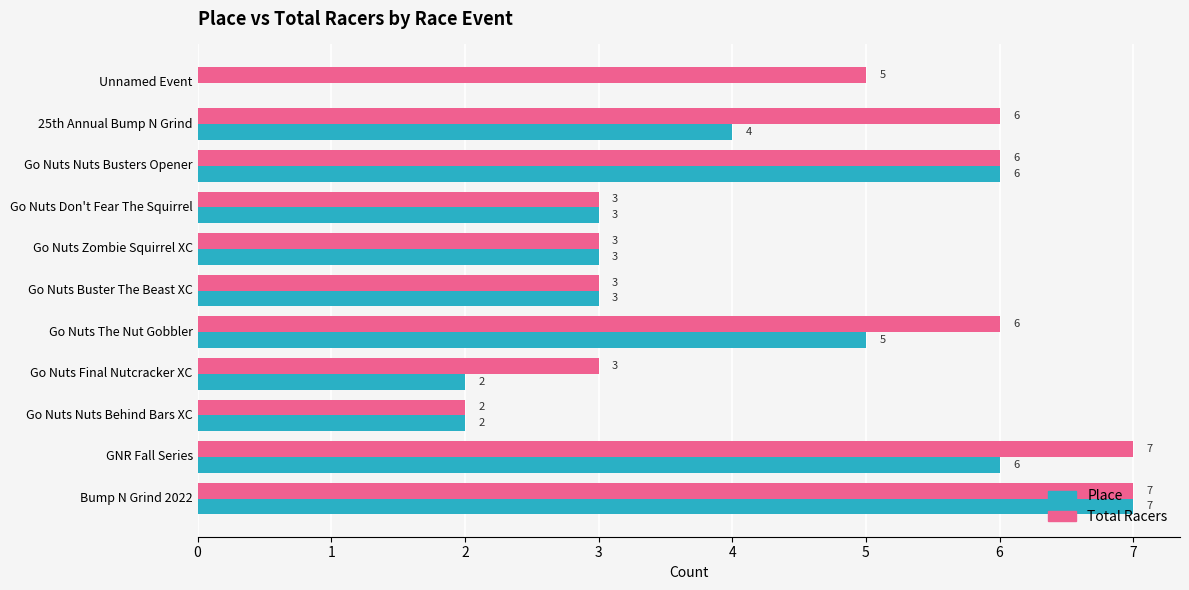

What is the maximum value shown in the chart?

7